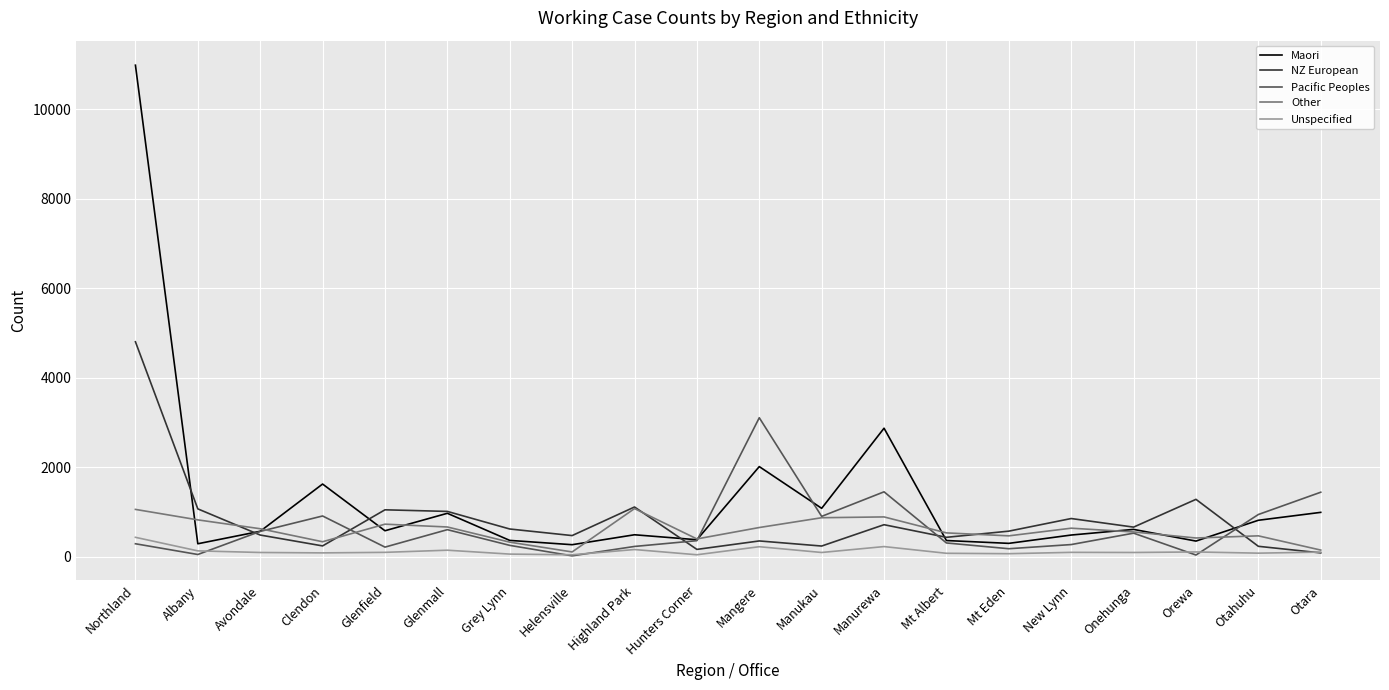

What is the approximate value of NZ European at Mangere?

351